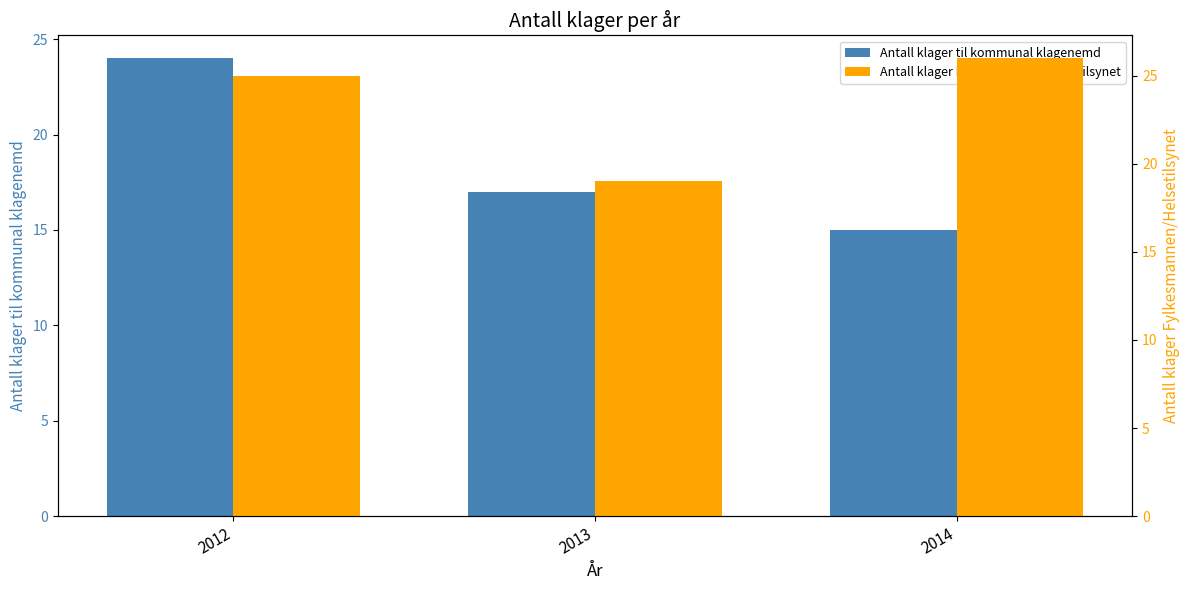

How many data points in Antall klager Fylkesmannen/Helsetilsynet are less than 25?

1